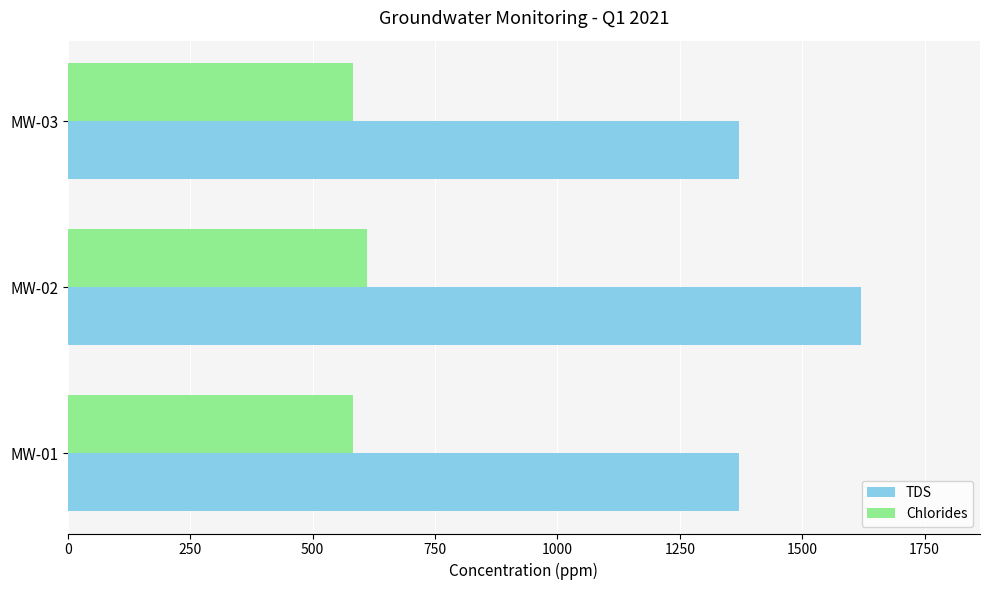

Which series has the largest total across all categories?

TDS